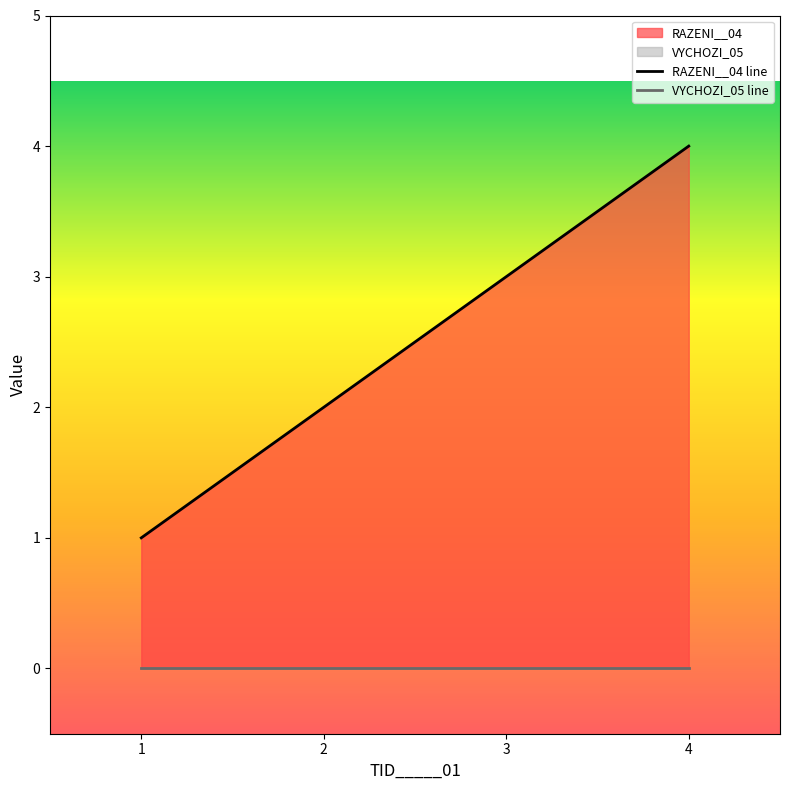

Which category has the lowest value in the RAZENI__04 line series?

1